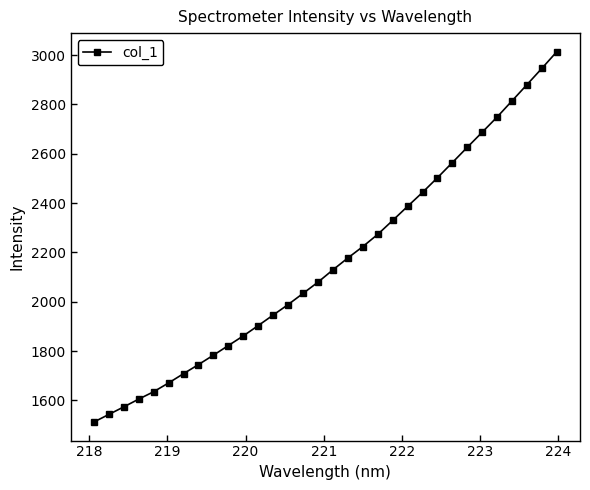

True or false: the data has more than 2 interior local peaks.

False